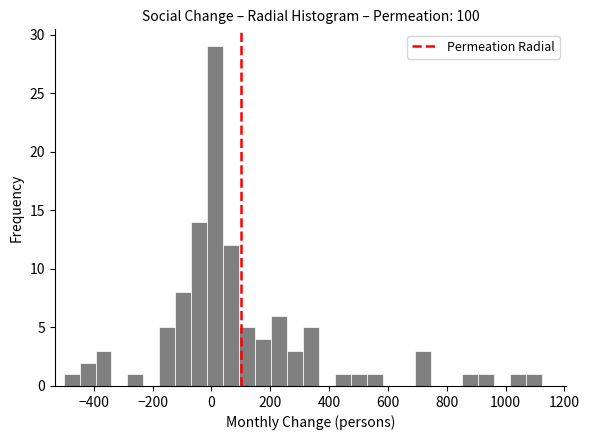

Read against the x-axis, roughly where is the centre of the tallest bar?

20